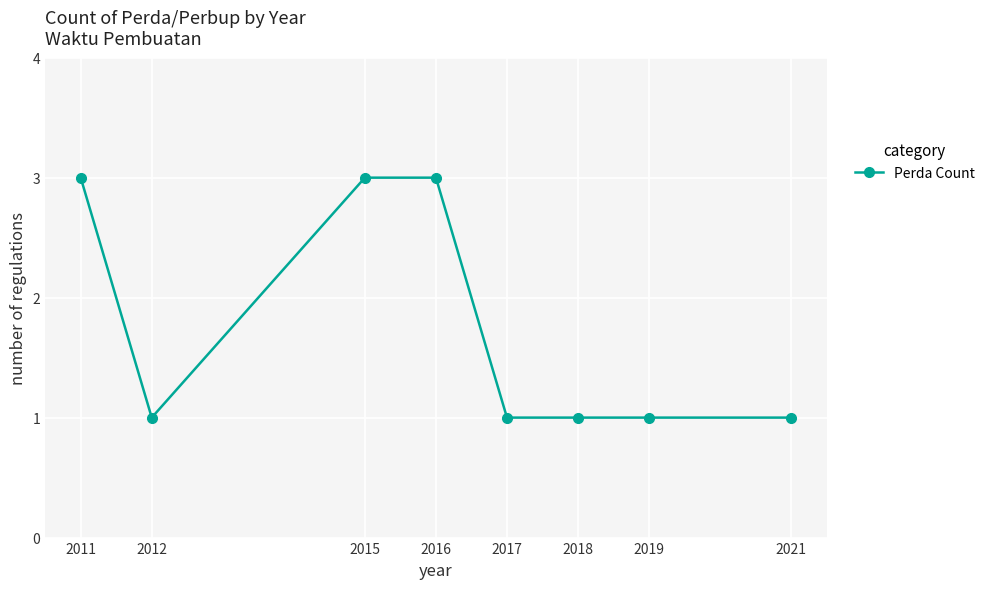

At which category does the data reach its first local valley?

2012